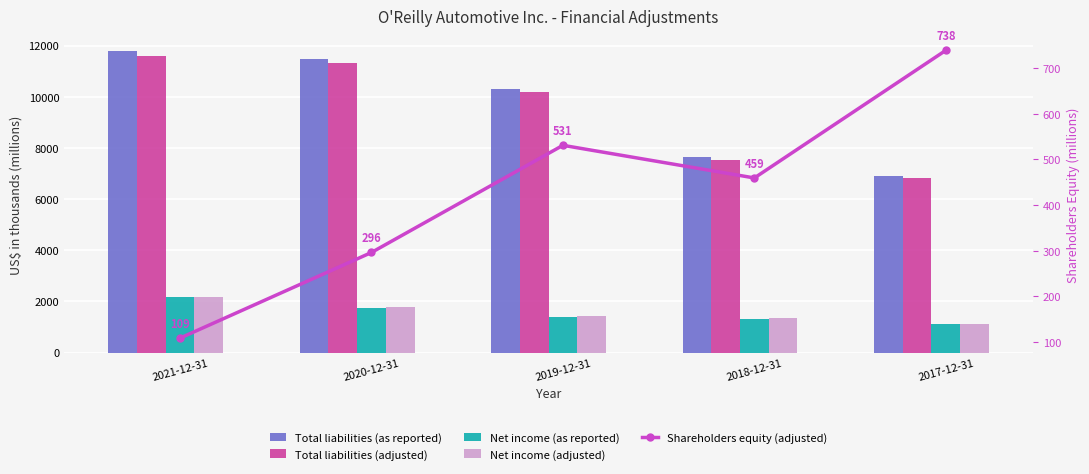

What is the difference between the Shareholders equity (adjusted) values at 2021-12-31 and 2017-12-31?

629.7